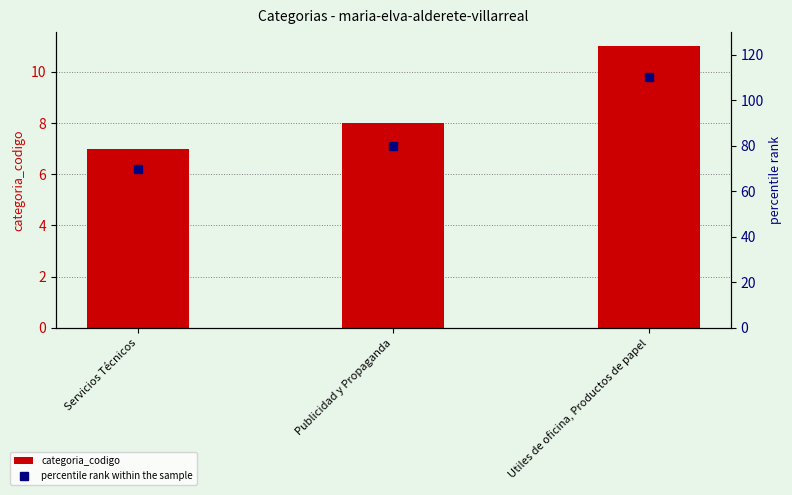

What is the difference between the maximum and minimum values in the categoria_codigo series?

4